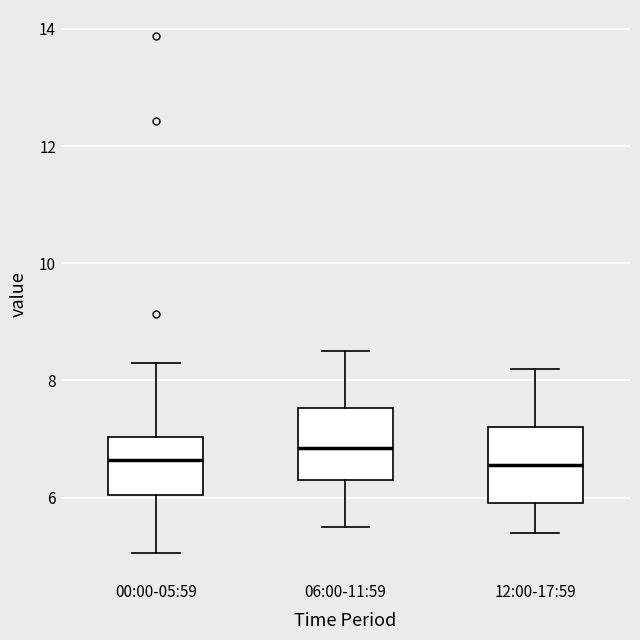

Where is the lower edge of the box for 06:00-11:59 on the y-axis? The values are not printed on the chart, so give them approximately, as read against the axis.

6.4